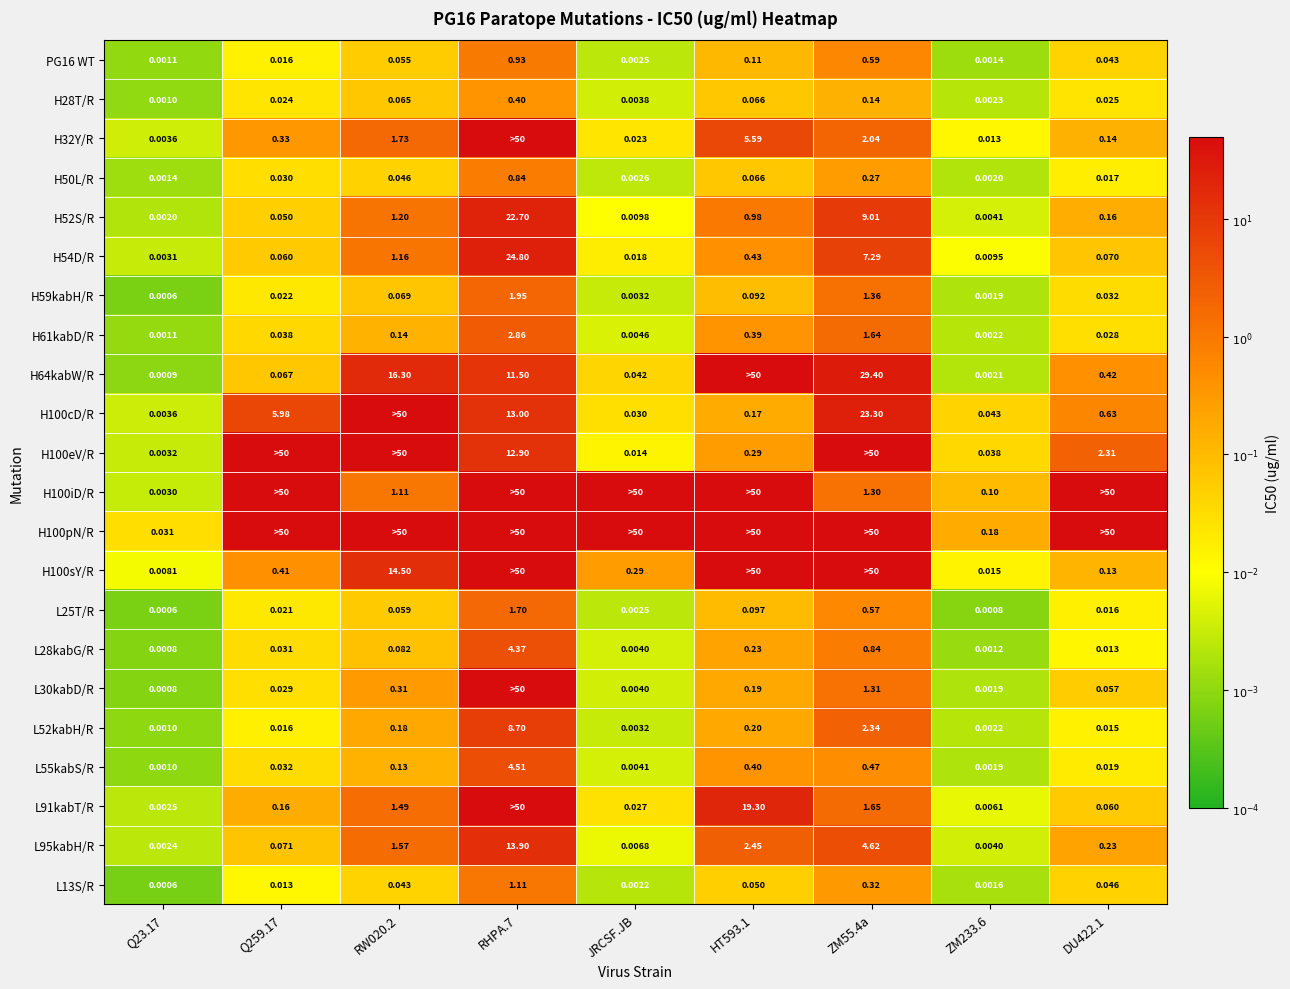

Which has a higher value, RHPA.7 or RW020.2?

RHPA.7